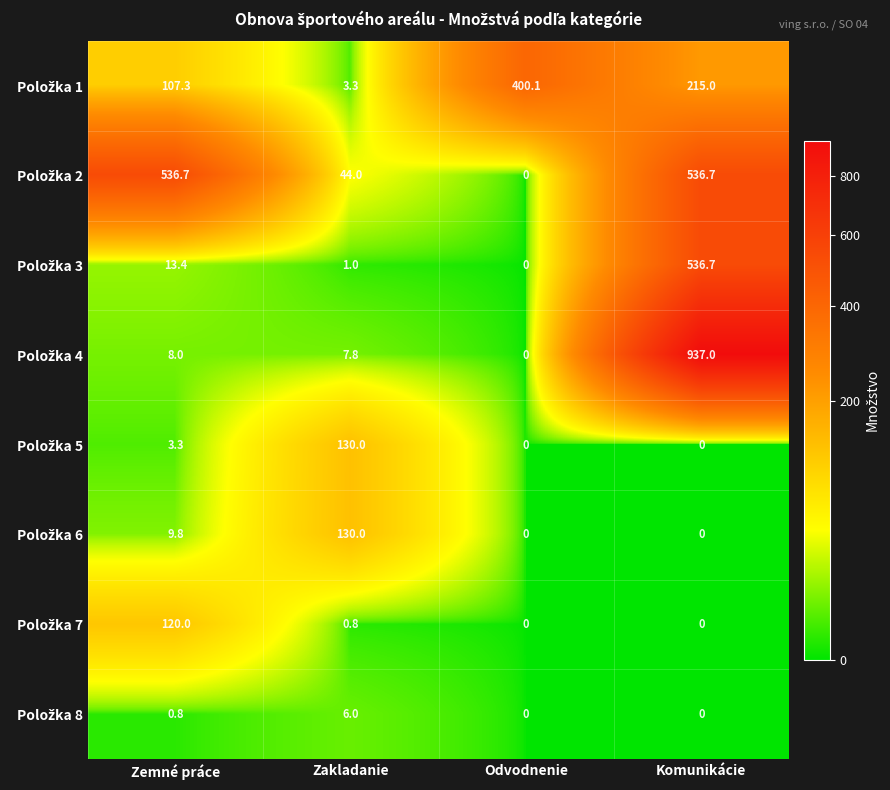

Which category has the highest value across all series?

Komunikácie